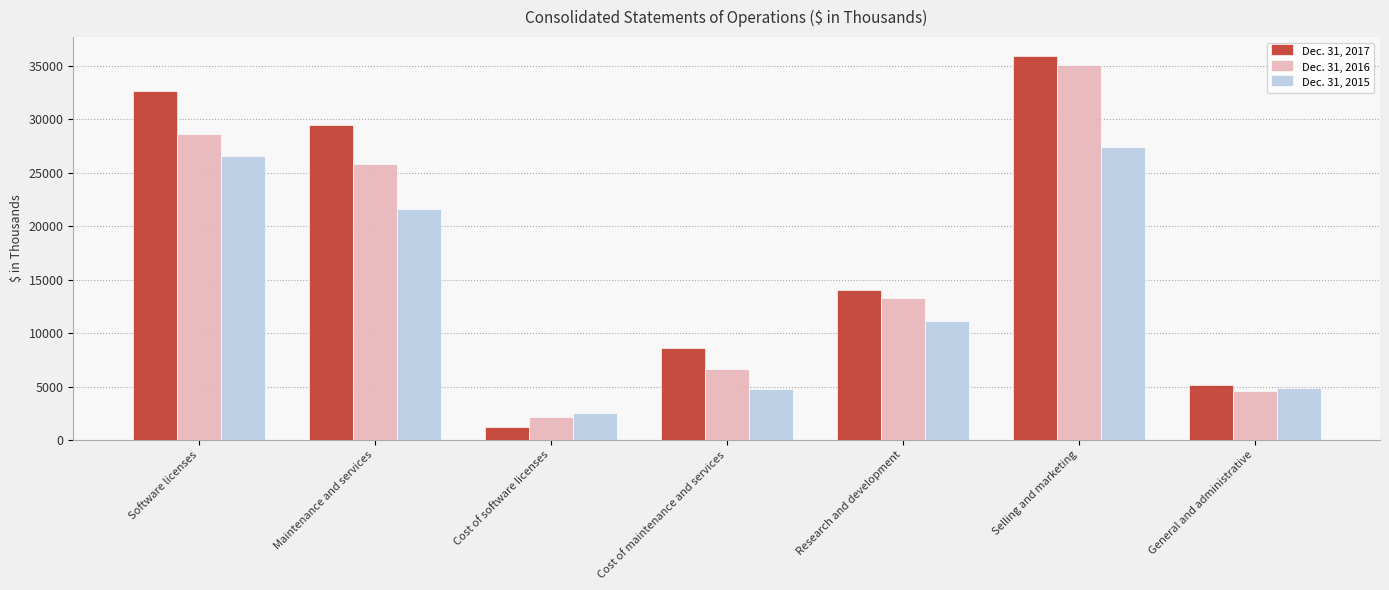

Which series has the largest total across all categories?

Dec. 31, 2017